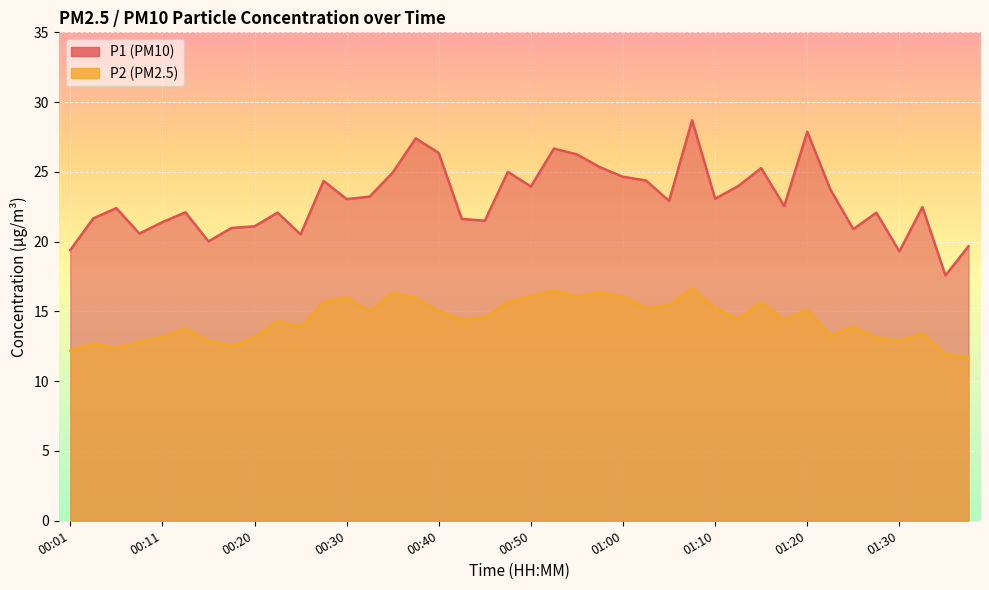

True or false: P1 has more than 0 points higher than both neighbors.

True